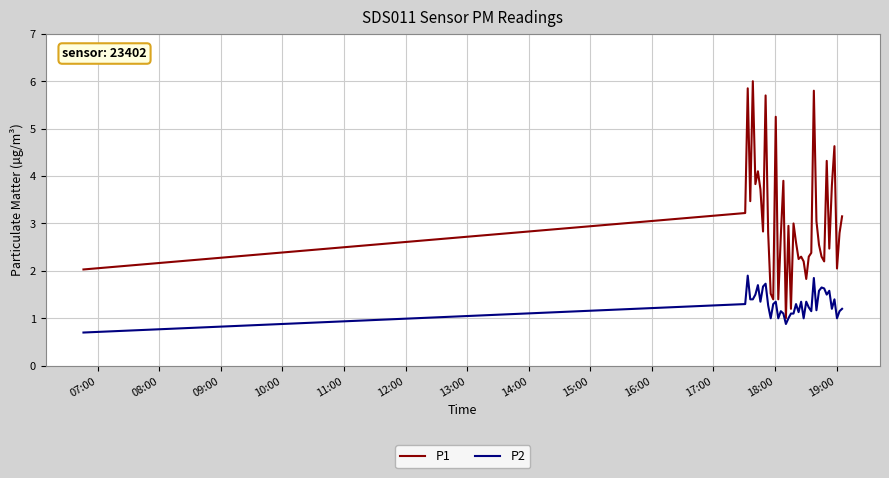

Which series has the largest total across all categories?

P1